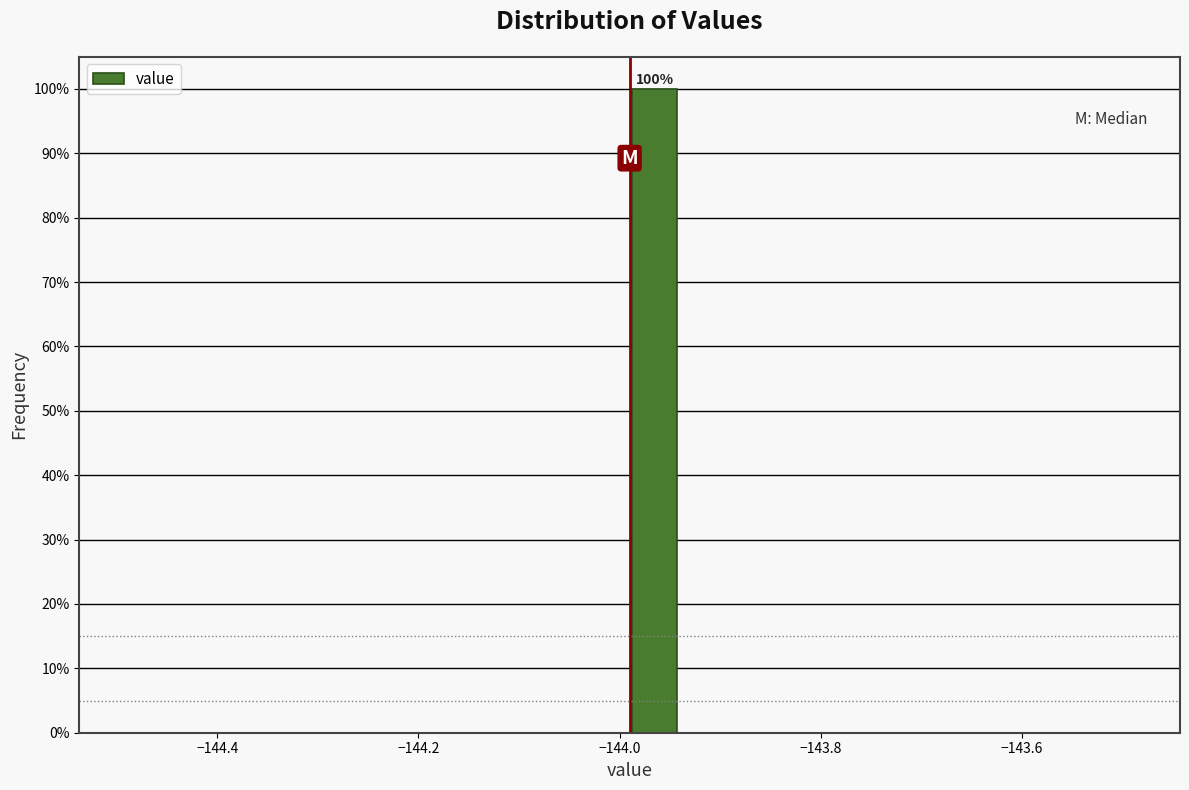

Read against the x-axis, roughly where is the centre of the tallest bar?

-143.96